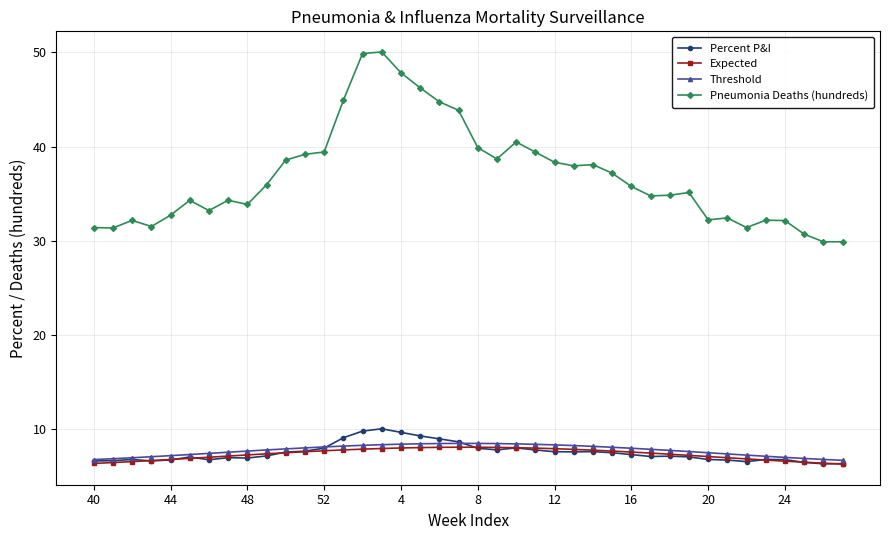

True or false: Pneumonia Deaths (hundreds) and Threshold cross at least once.

False